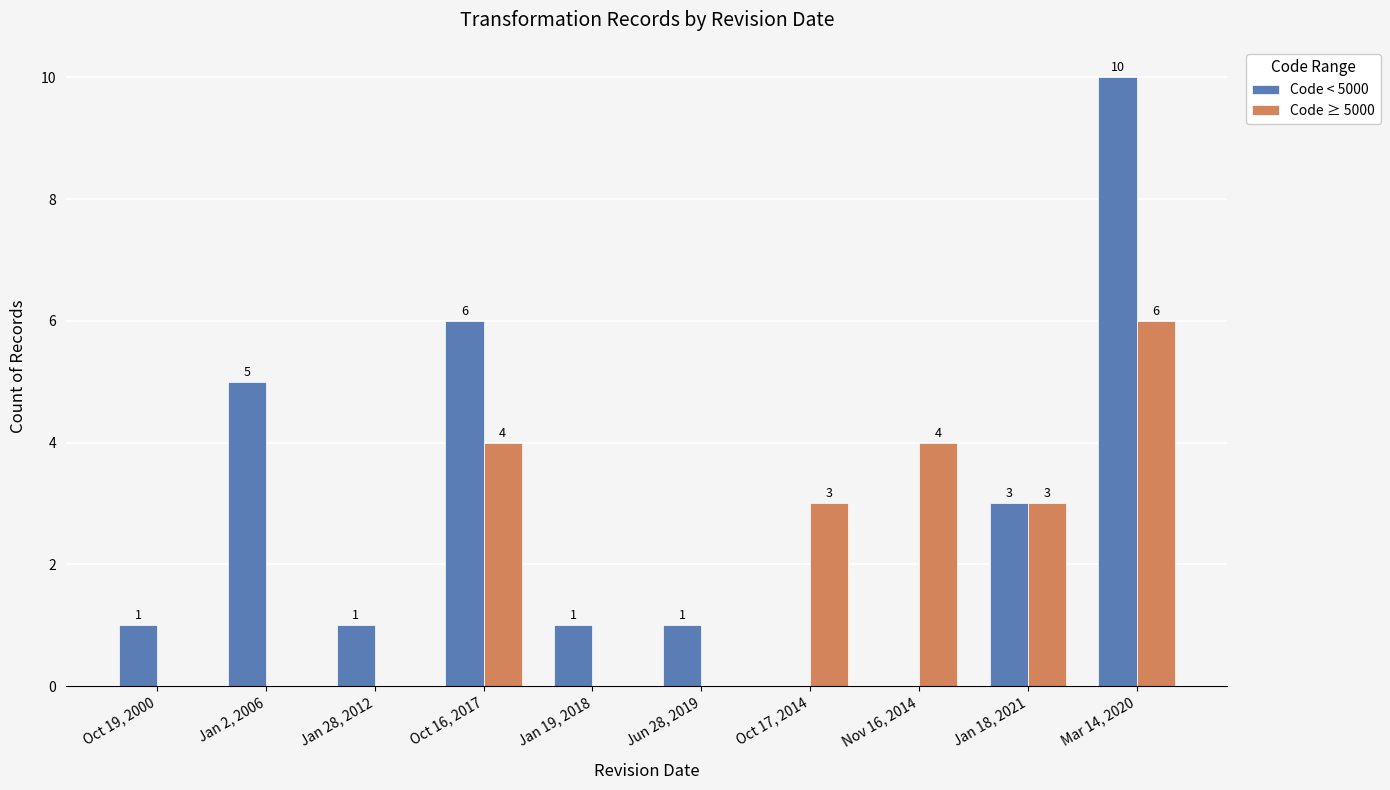

What is the sum of the Code < 5000 values at Jan 18, 2021 and Mar 14, 2020?

13